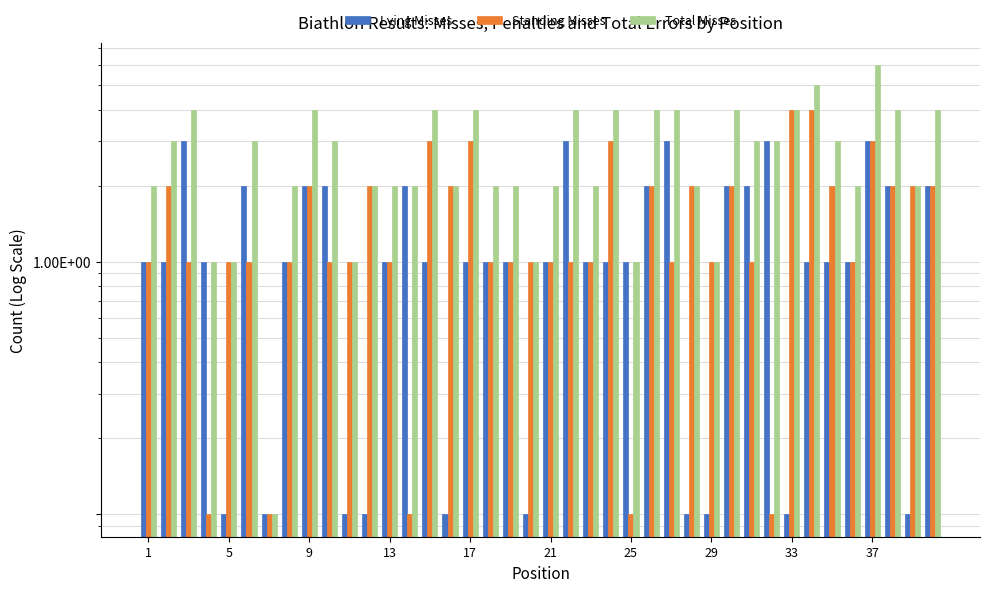

Reading left to right, what are all the values shown in this chart?

Lying Misses: 1.0	1.0	3.0	1.0	0.1	2.0	0.1	1.0	2.0	2.0	0.1	0.1	1.0	2.0	1.0	0.1	1.0	1.0	1.0	0.1	1.0	3.0	1.0	1.0	1.0	2.0	3.0	0.1	0.1	2.0	2.0	3.0	0.1	1.0	1.0	1.0	3.0	2.0	0.1	2.0
Standing Misses: 1.0	2.0	1.0	0.1	1.0	1.0	0.1	1.0	2.0	1.0	1.0	2.0	1.0	0.1	3.0	2.0	3.0	1.0	1.0	1.0	1.0	1.0	1.0	3.0	0.1	2.0	1.0	2.0	1.0	2.0	1.0	0.1	4.0	4.0	2.0	1.0	3.0	2.0	2.0	2.0
Total Misses: 2.0	3.0	4.0	1.0	1.0	3.0	0.1	2.0	4.0	3.0	1.0	2.0	2.0	2.0	4.0	2.0	4.0	2.0	2.0	1.0	2.0	4.0	2.0	4.0	1.0	4.0	4.0	2.0	1.0	4.0	3.0	3.0	4.0	5.0	3.0	2.0	6.0	4.0	2.0	4.0